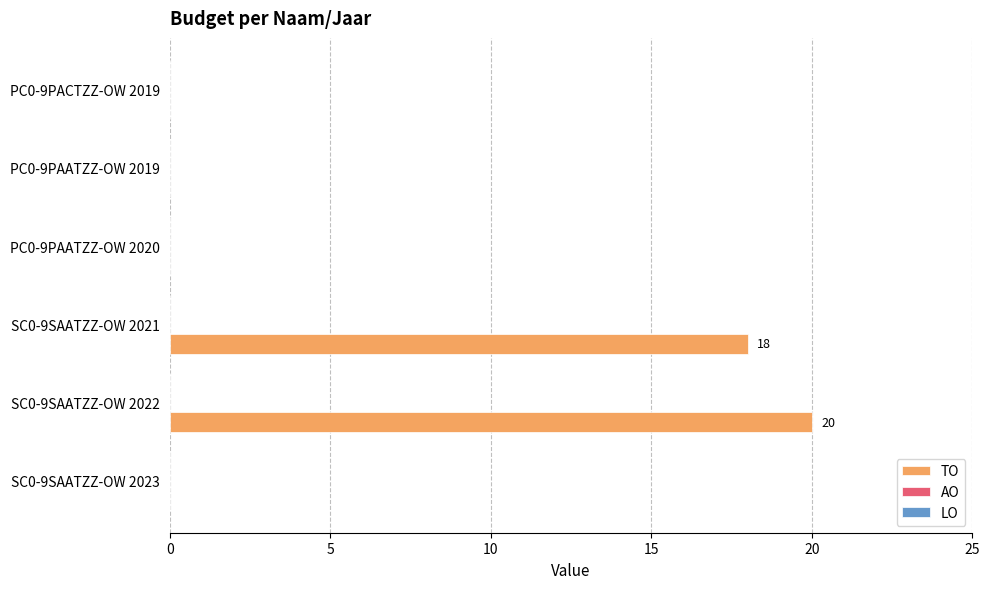

Reading bottom to top, extract all data points from this chart.

SC0-9SAATZZ-OW 2023=0	SC0-9SAATZZ-OW 2022=20	SC0-9SAATZZ-OW 2021=18	PC0-9PAATZZ-OW 2020=0	PC0-9PAATZZ-OW 2019=0	PC0-9PACTZZ-OW 2019=0